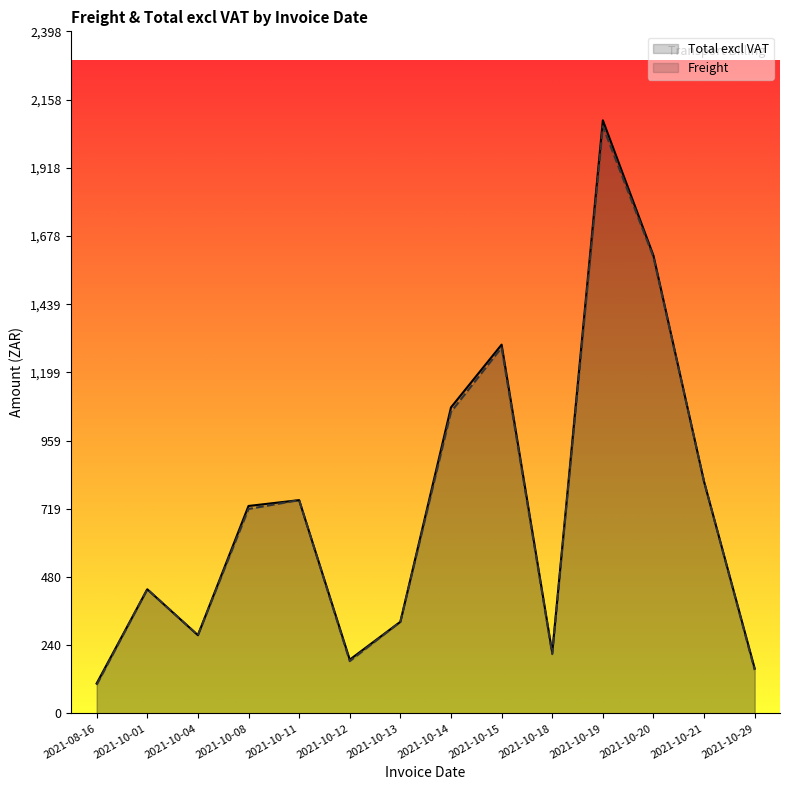

Between 2021-10-19 and 2021-10-12, which is larger?

2021-10-19